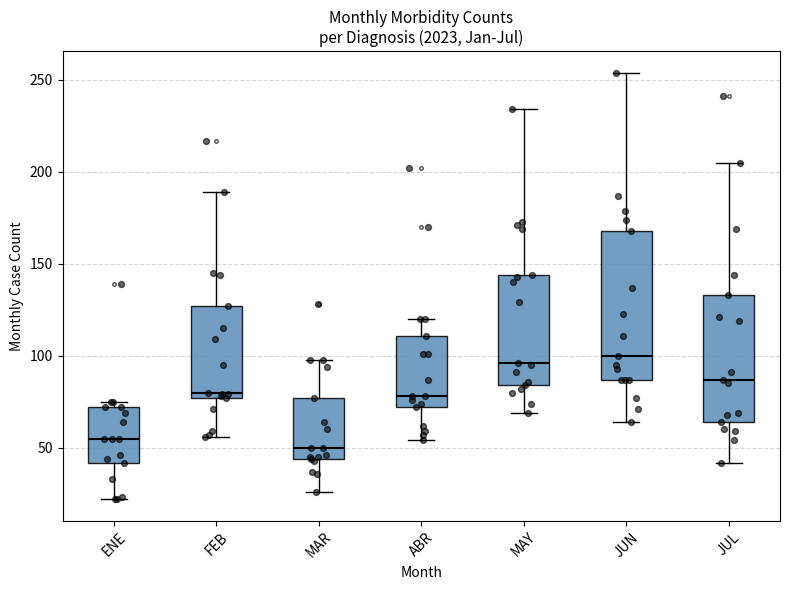

Where does the median line of the box for JUL sit on the y-axis? The values are not printed on the chart, so give them approximately, as read against the axis.

85